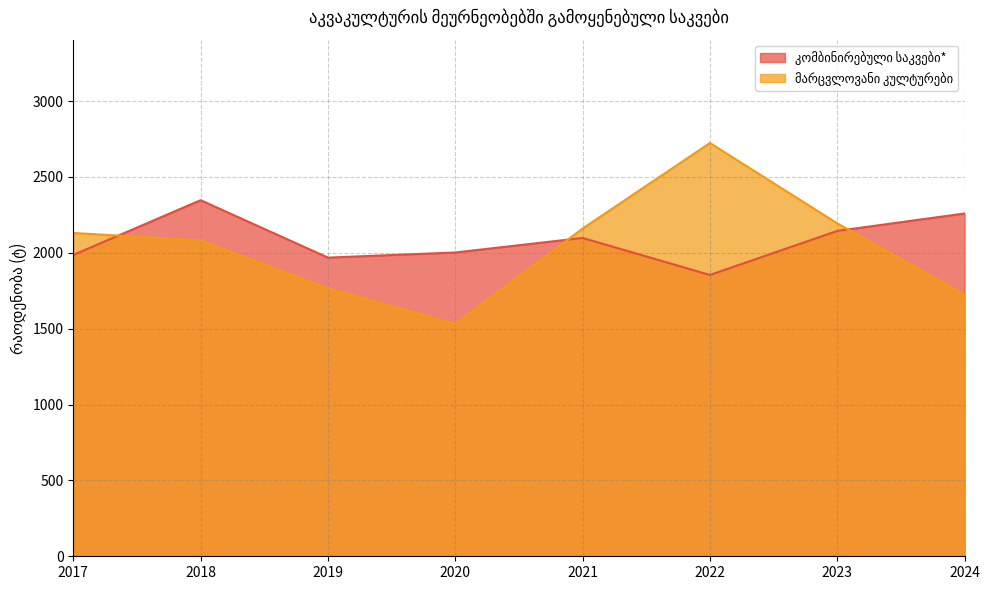

What is the value of the მარცვლოვანი კულტურები point at the 2nd from the left?

2081.7